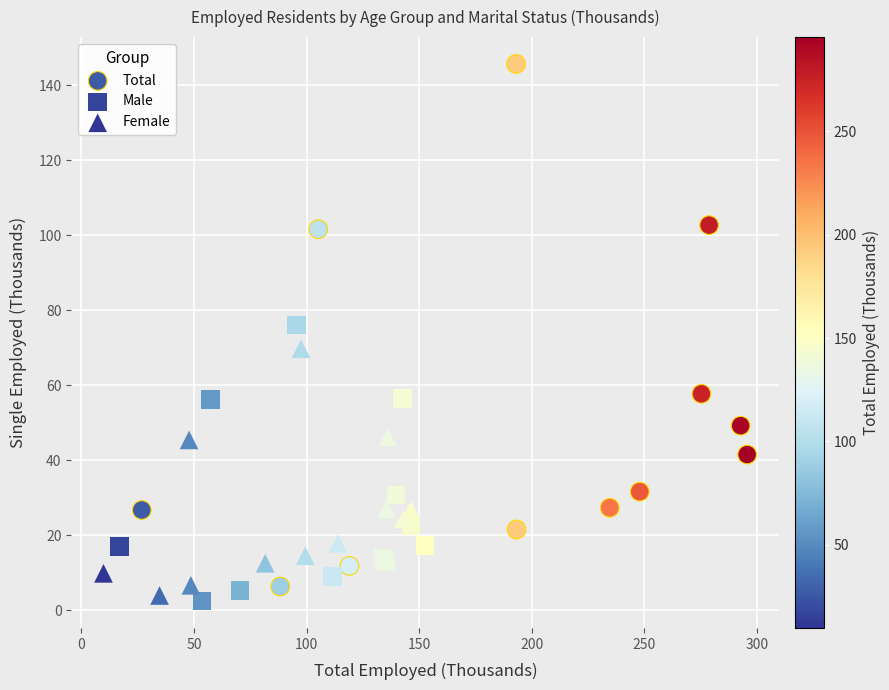

Which series reaches the maximum Y coordinate?

Total